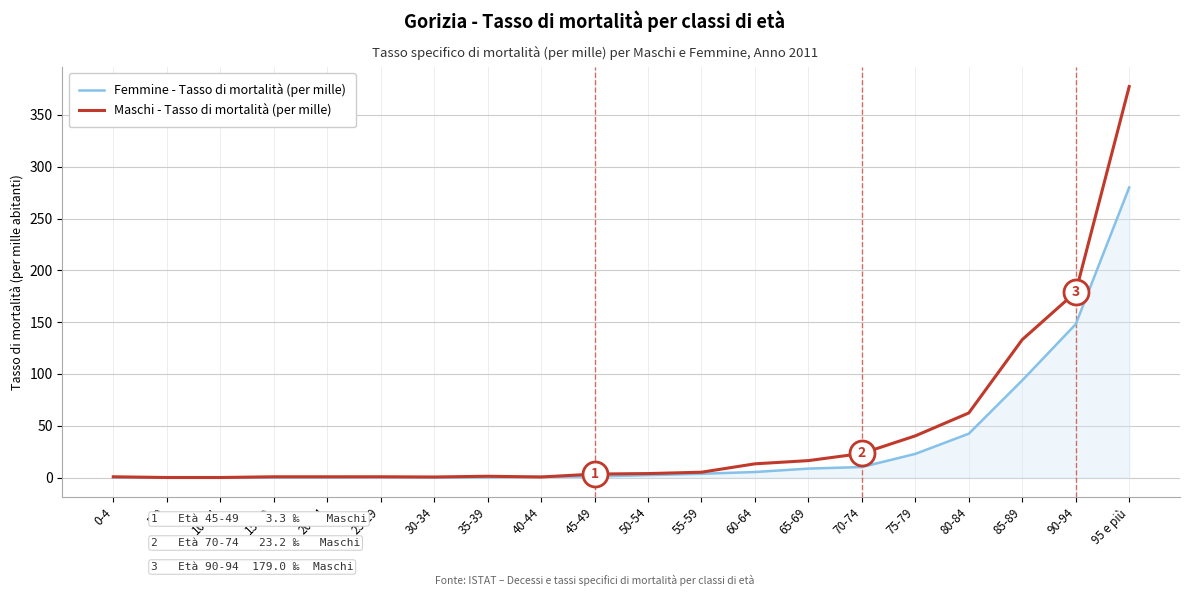

What is the difference between the highest and lowest values at 75-79?

17.4